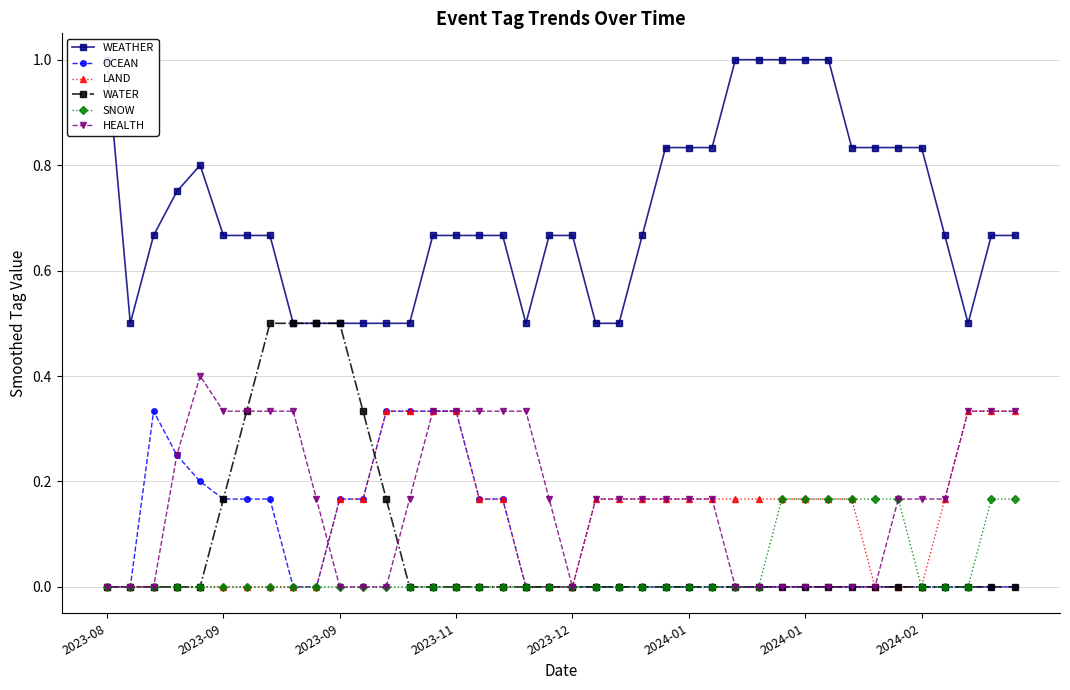

Which series changed the most between 2024-01 and 27?

WEATHER